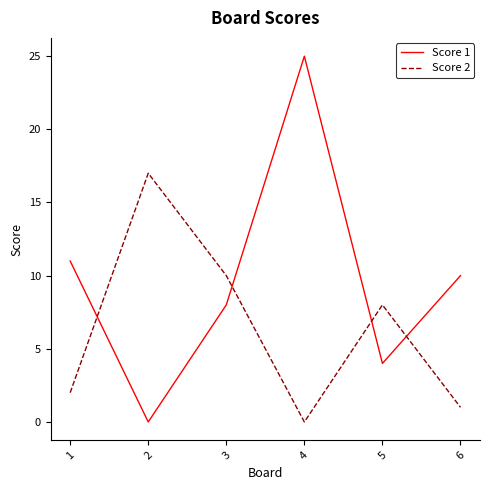

The Score 2 series shows 8 at 5. True or false?

True